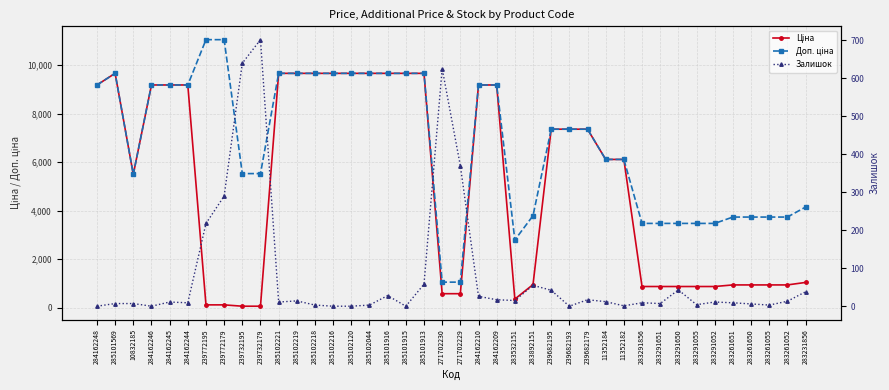

Reading right to left, what are all the values shown in this chart?

Ціна: 1036.5	933.5	933.5	933.5	933.5	868.0	868.0	868.0	868.0	868.0	6112.5	6112.5	7360.2	7360.2	7360.2	947.6	348.6	9185.1	9185.1	571.6	571.6	9664.7	9664.7	9664.7	9664.7	9664.7	9664.7	9664.7	9664.7	9664.7	55.3	55.3	110.5	110.5	9185.1	9185.1	9185.1	5497.3	9664.7	9185.1
Доп. ціна: 4145.9	3734.2	3734.2	3734.2	3734.2	3472.1	3472.1	3472.1	3472.1	3472.1	6112.5	6112.5	7360.2	7360.2	7360.2	3790.3	2789.2	9185.1	9185.1	1048.0	1048.0	9664.7	9664.7	9664.7	9664.7	9664.7	9664.7	9664.7	9664.7	9664.7	5528.0	5528.0	11055.0	11055.0	9185.1	9185.1	9185.1	5497.3	9664.7	9185.1
Залишок: 38.0	13.0	3.0	6.0	9.0	11.0	4.0	43.0	7.0	9.0	1.0	12.0	17.0	0.0	42.0	55.0	15.0	17.0	26.0	370.0	626.0	58.0	0.0	28.0	3.0	0.0	0.0	3.0	14.0	11.0	702.0	640.0	290.0	218.0	9.0	11.0	0.0	7.0	7.0	0.0